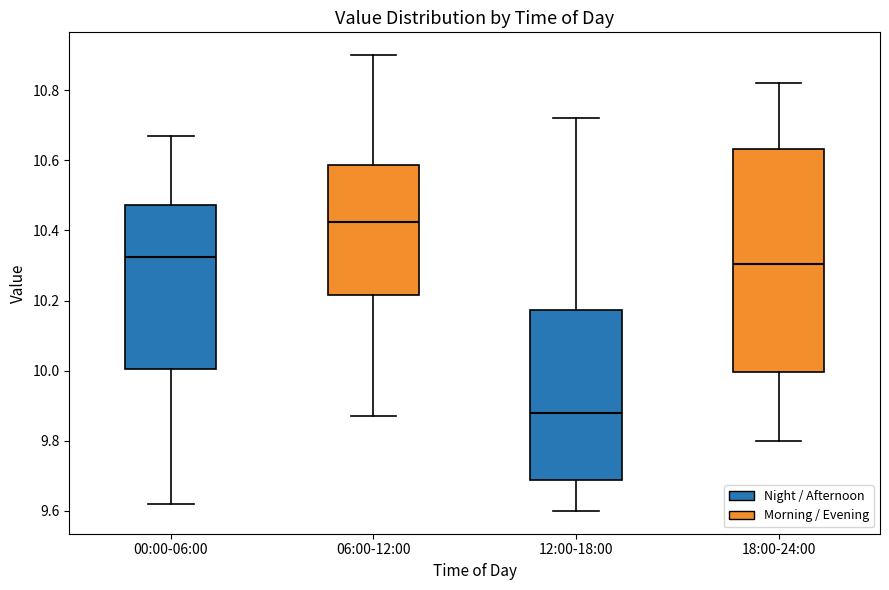

Where does the median line of the box for 12:00-18:00 sit on the y-axis? The values are not printed on the chart, so give them approximately, as read against the axis.

9.88